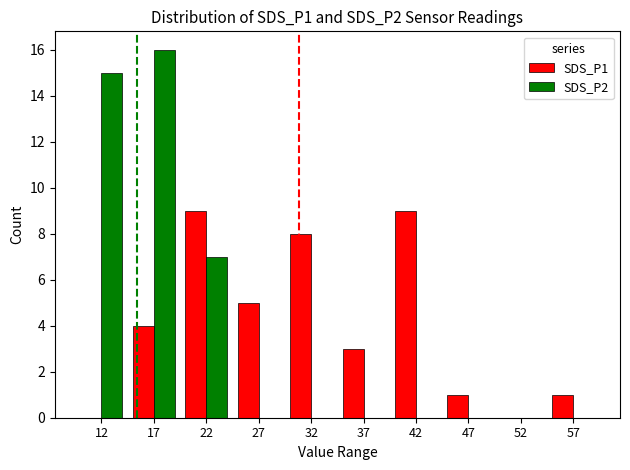

How many data points does each series have?

10